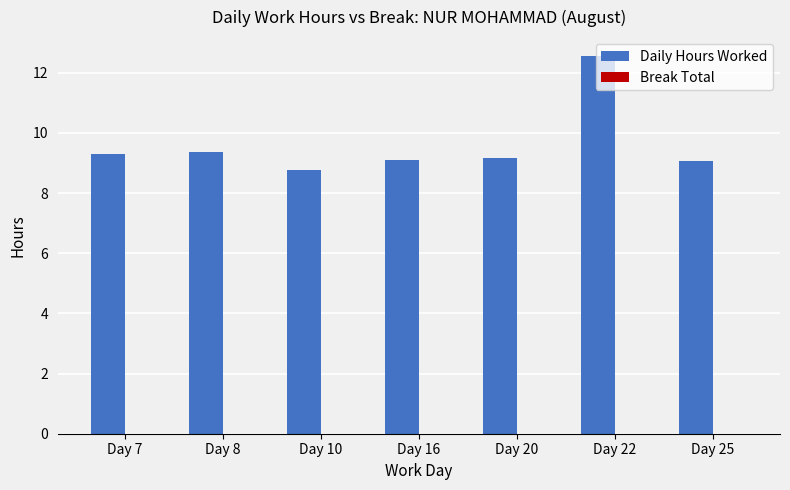

Between Day 25 and Day 10, which is larger?

Day 25